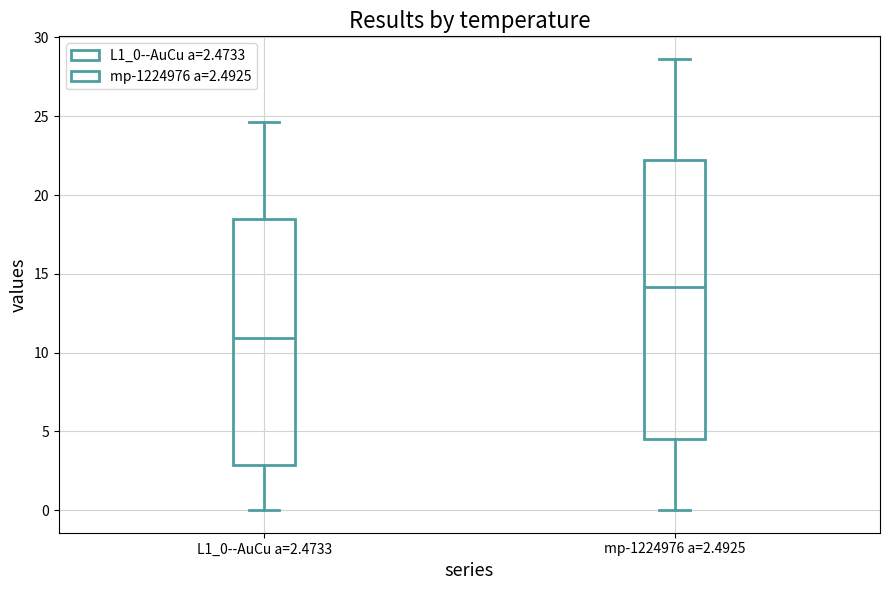

Which box is the tallest, from its lower edge to its upper edge?

mp-1224976 a=2.4925